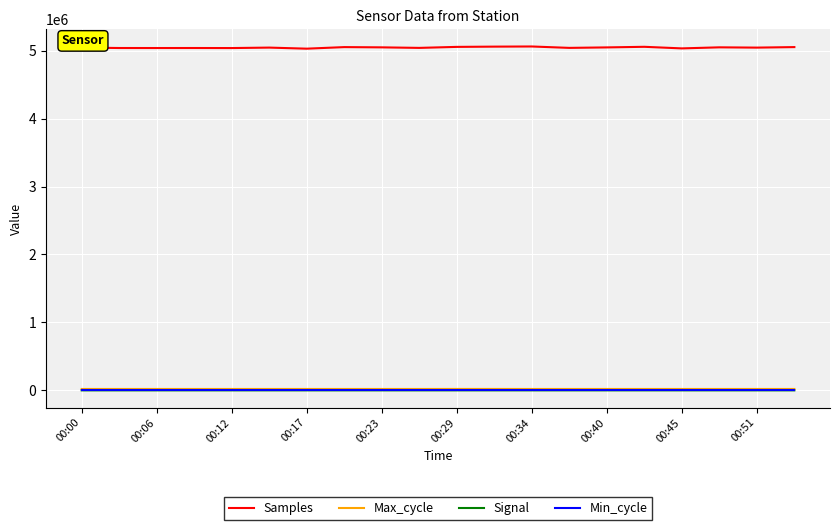

Which series has the largest range (max minus min)?

Samples